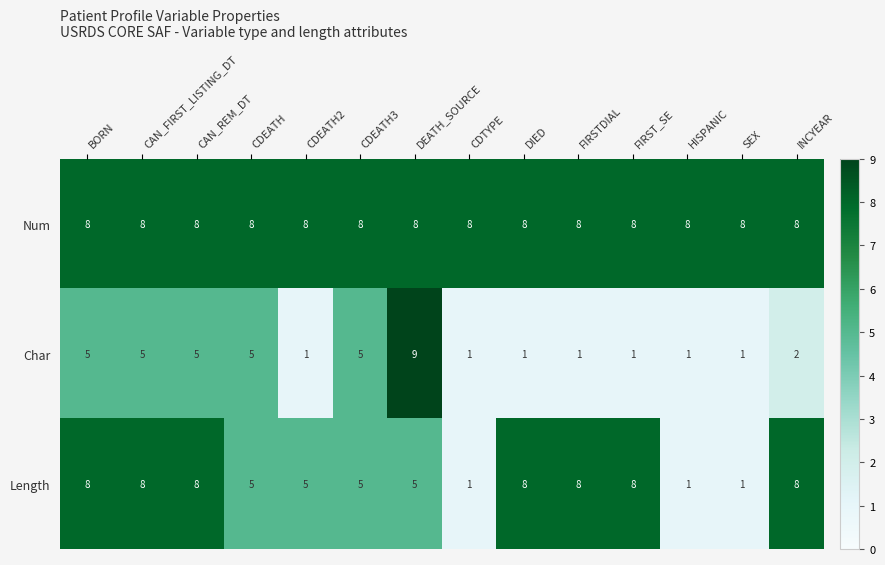

What is the difference between the highest and lowest values at CDEATH2?

7